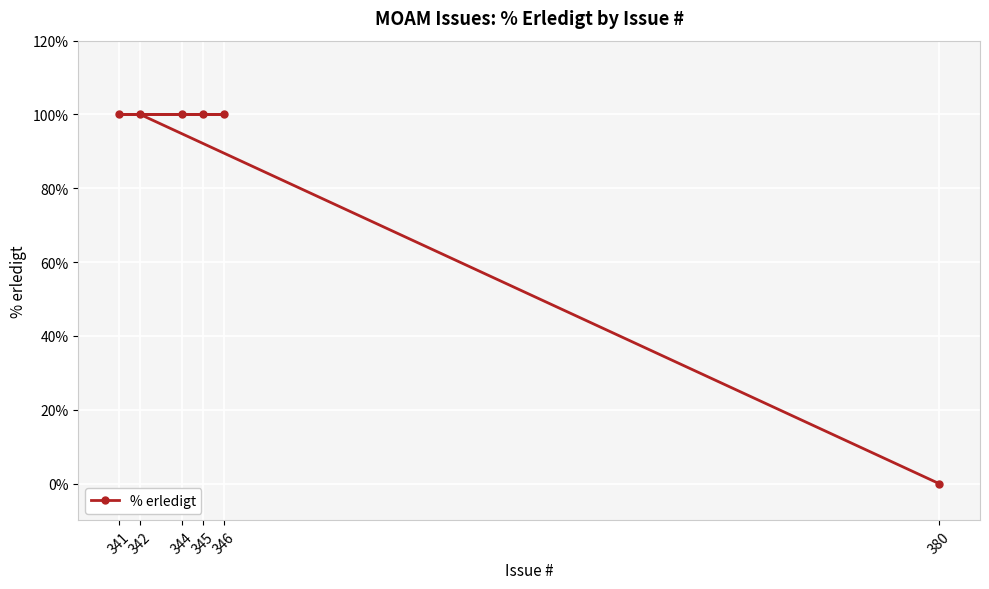

What is the average value?

83